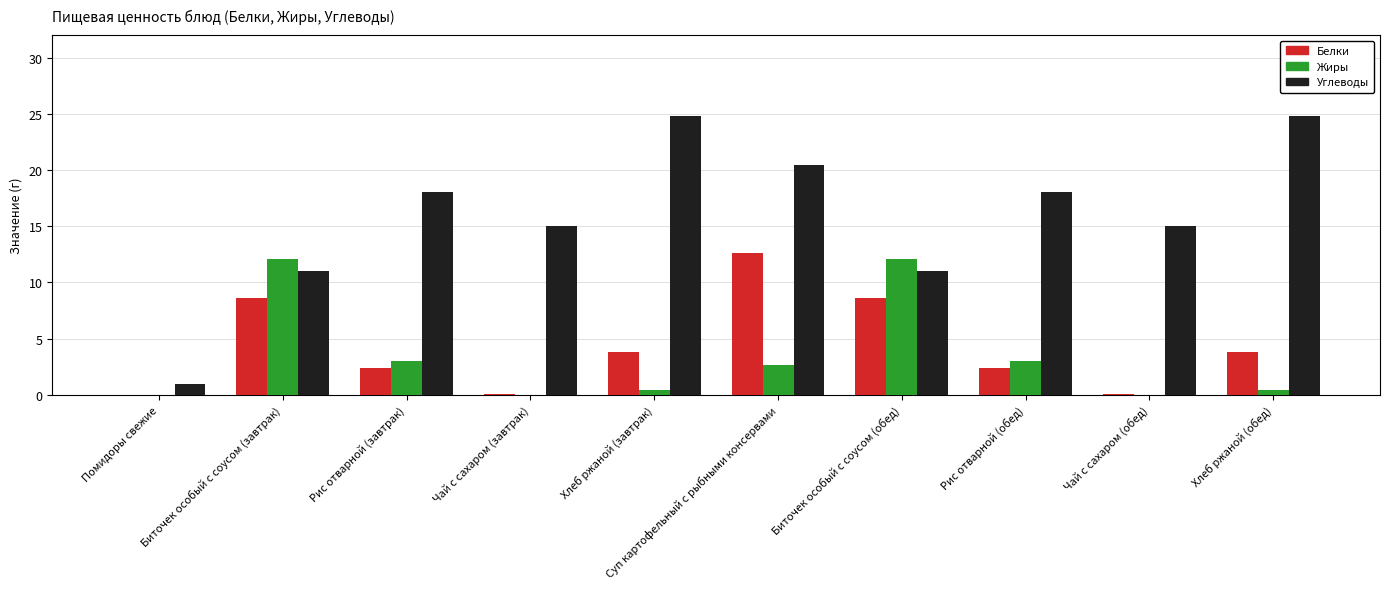

What is the maximum value shown in the chart?

24.8